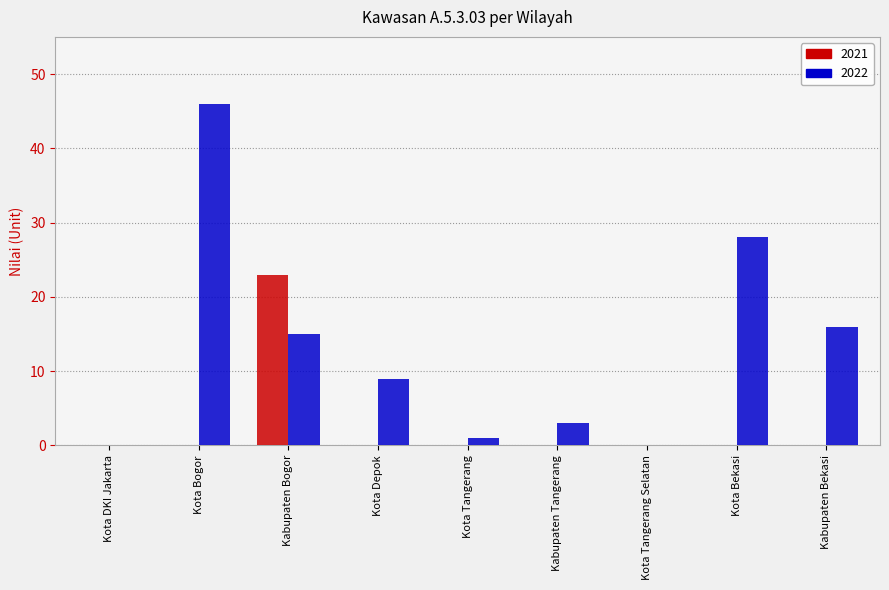

What is the average value of the 2022 series?

13